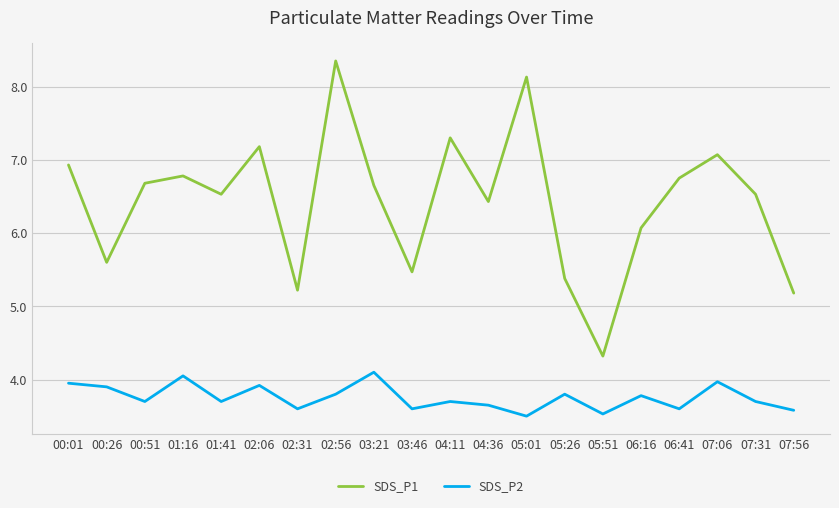

How many lines are shown in the chart?

2